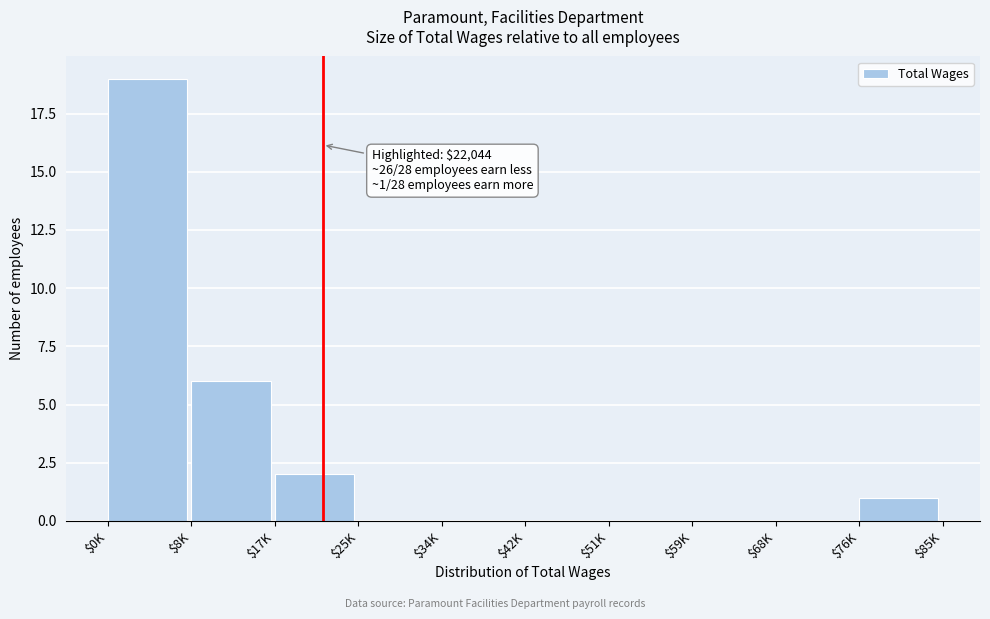

Which category has the highest value across all series?

$0K